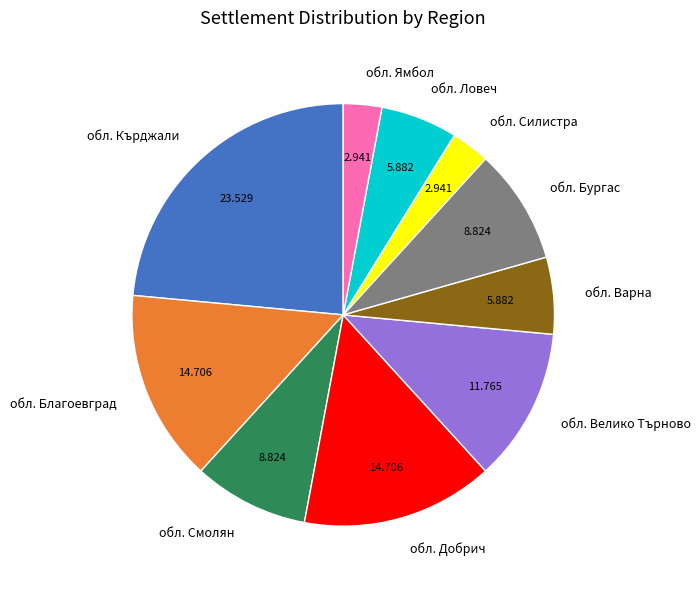

Is there any slice that represents more than half of the pie?

No